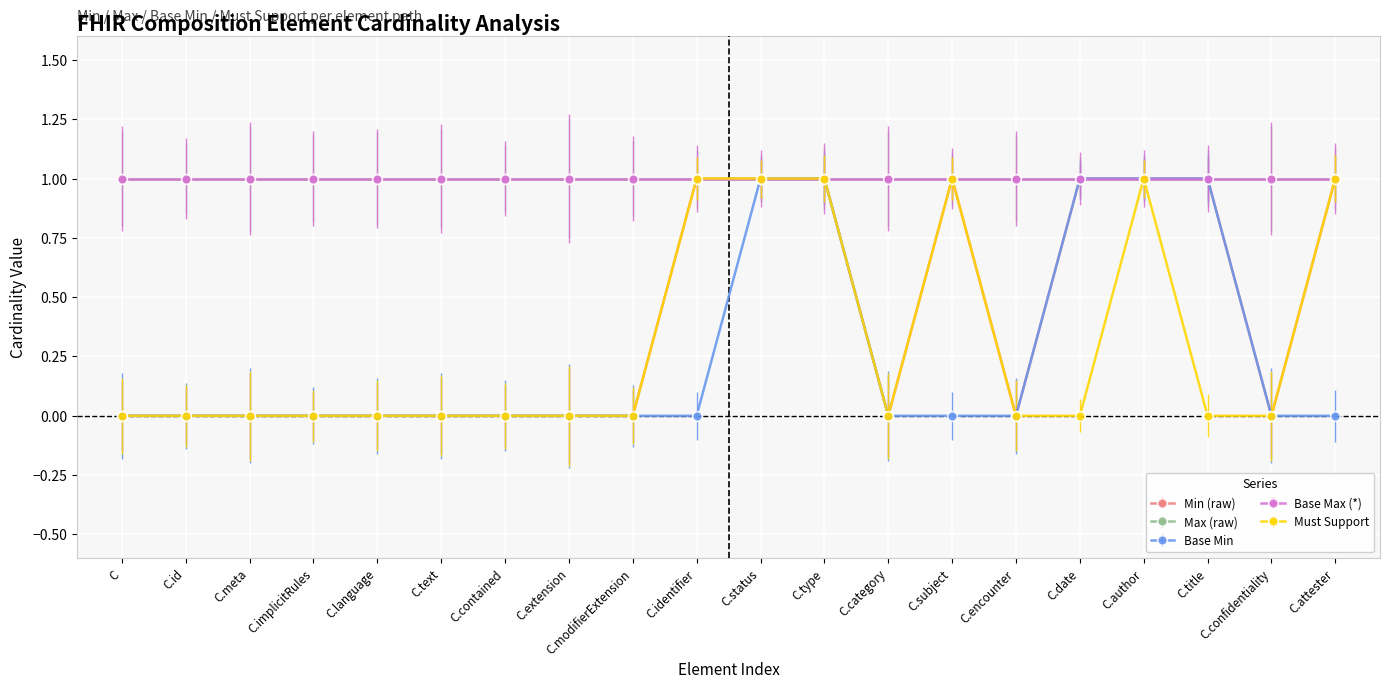

Which series has the widest spread of values?

Min (raw)